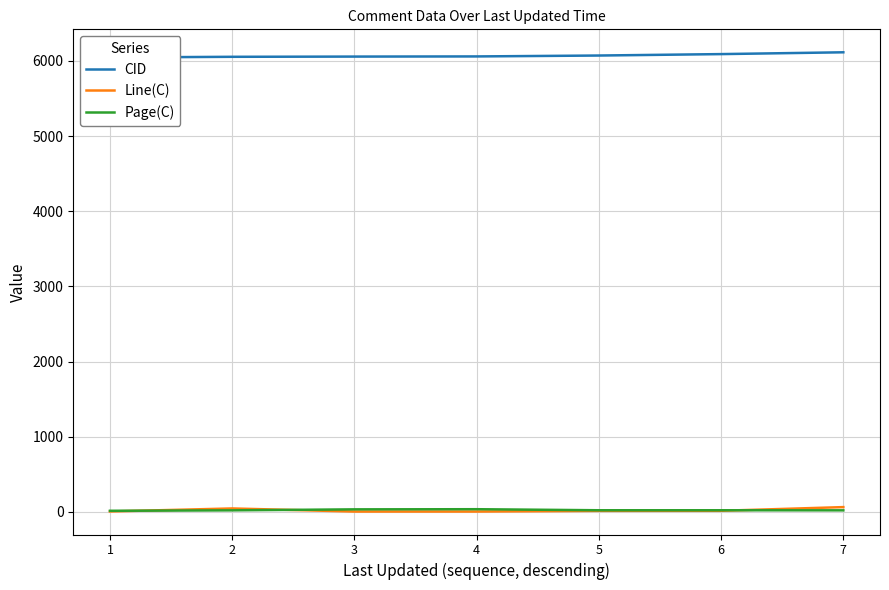

What is the lowest value of the Page(C) series?

15